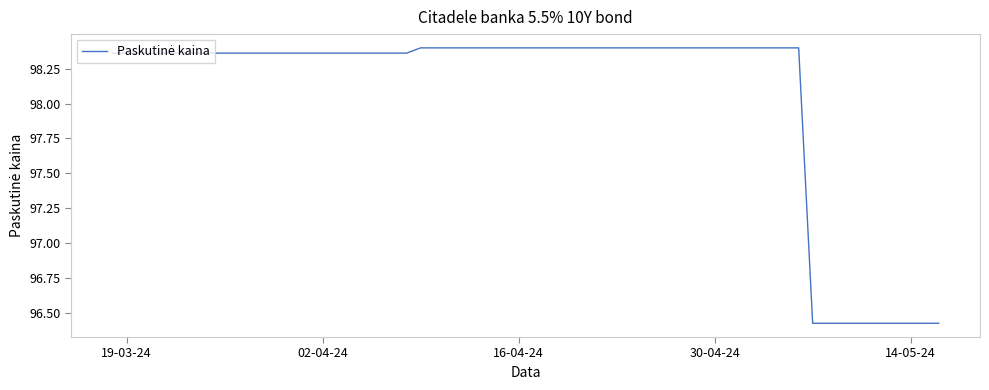

What is the difference between the maximum and minimum values?

2.0